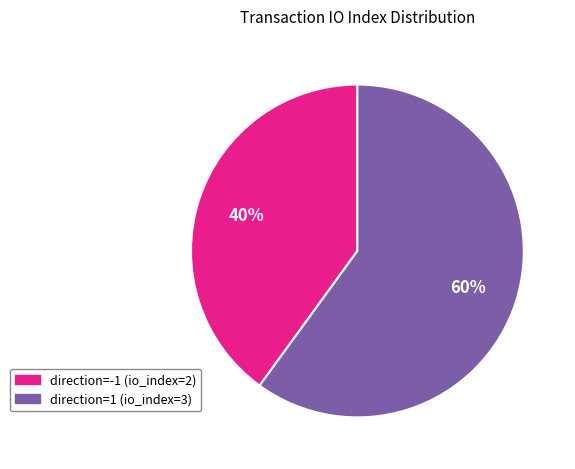

How many segments does this pie chart have?

2